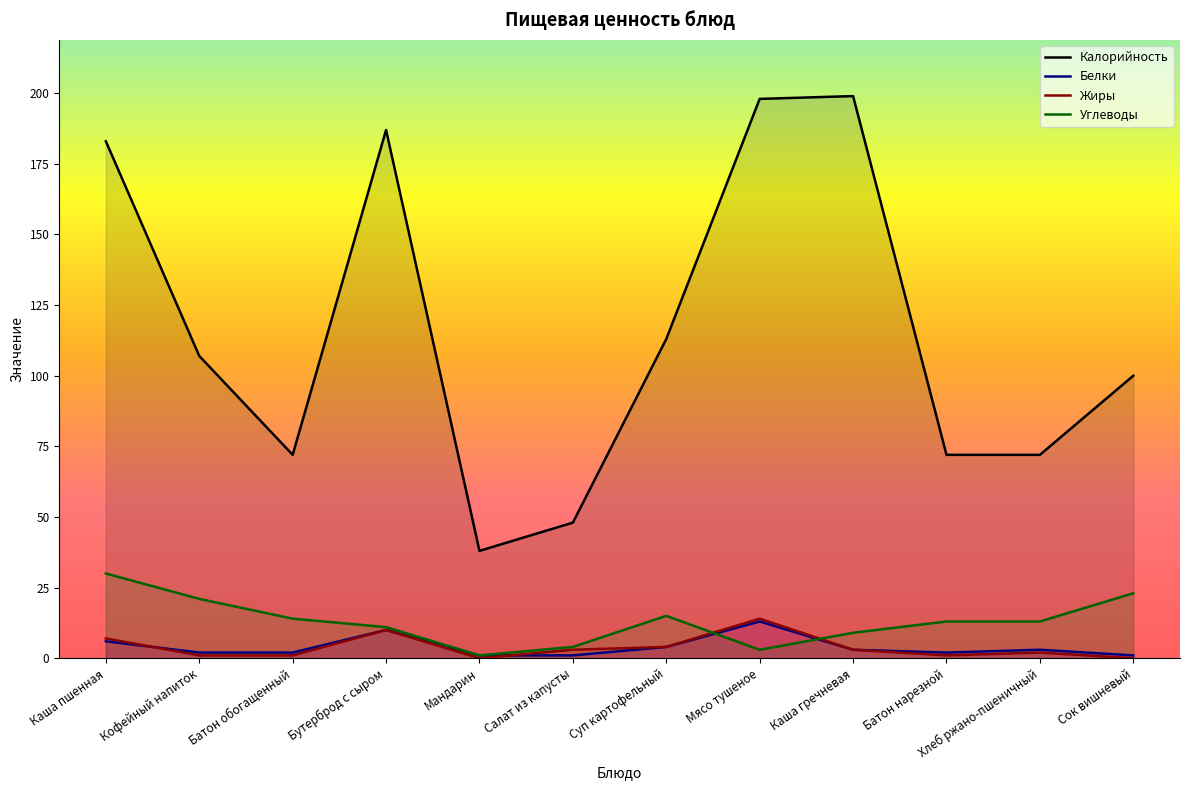

The value of Калорийность at Каша пшенная is 183. True or false?

True